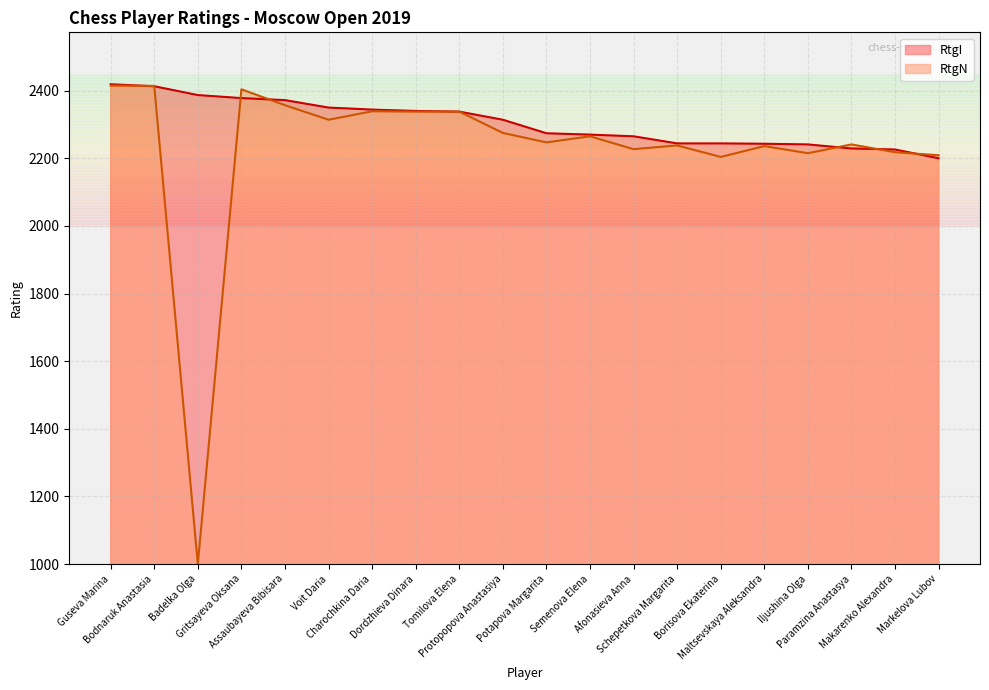

True or false: RtgI and RtgN intersect in this chart.

True